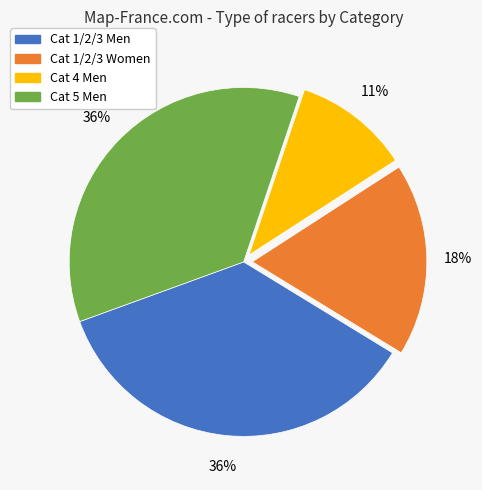

Is it true that Cat 5 Men is 23% of the pie?

False